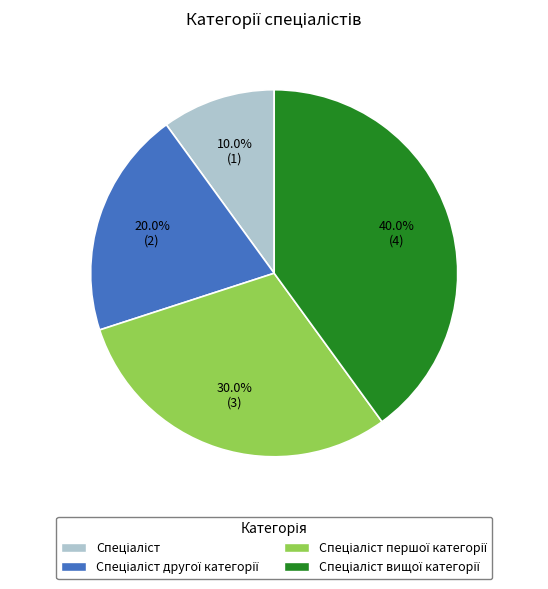

Does any single category account for the majority?

No